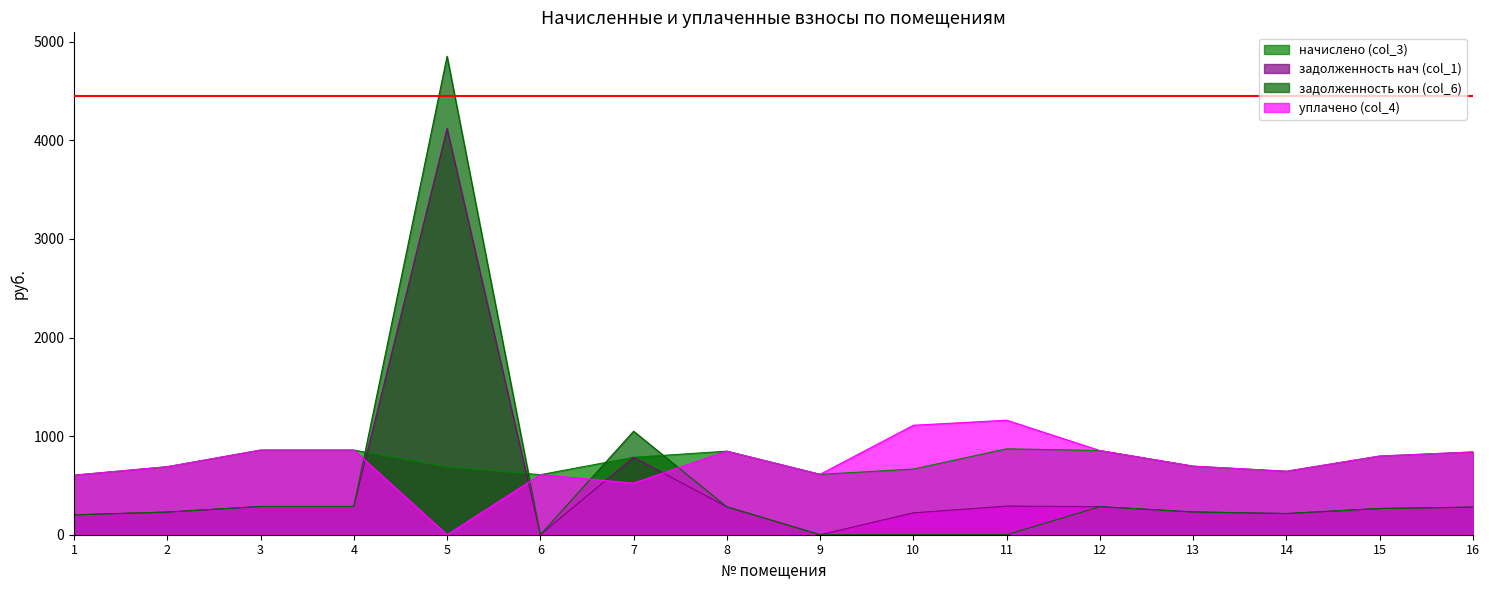

What is the sum of the начислено (col_3) values at 2 and 6?

1299.0